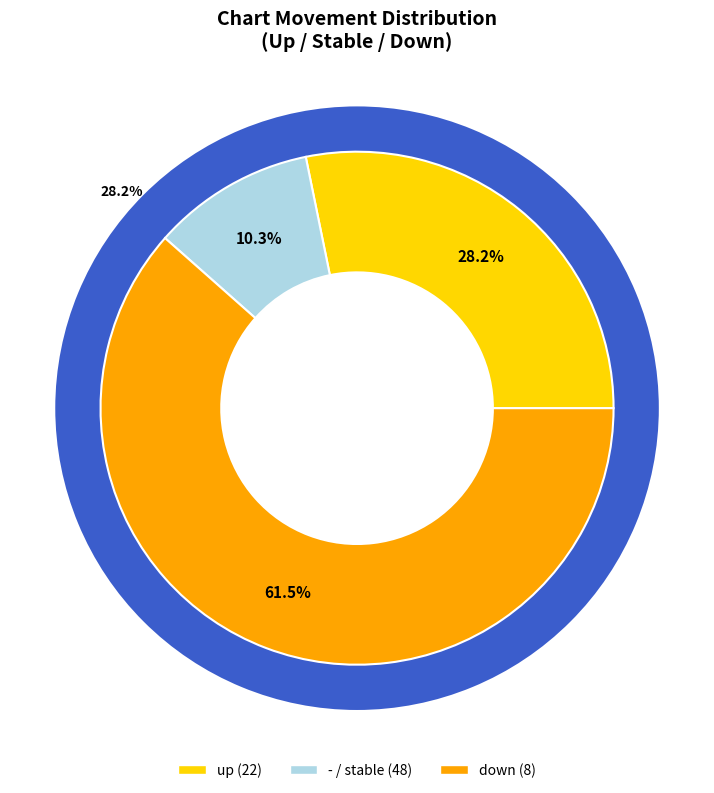

True or false: up accounts for 13% of the total.

False